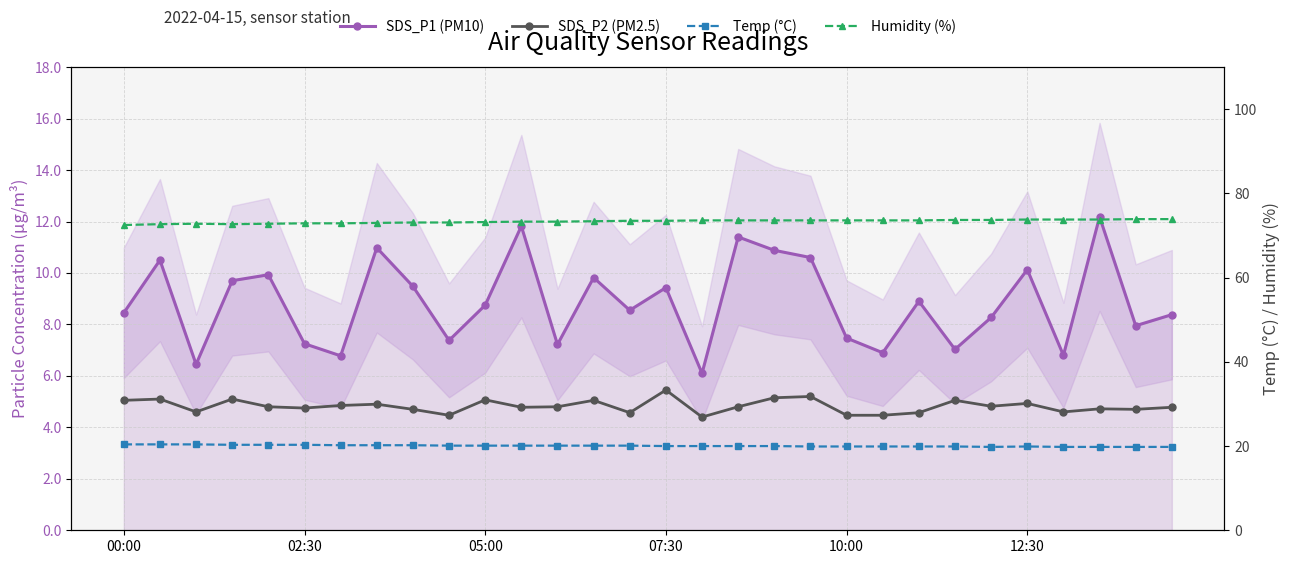

Is it true that SDS_P2 (PM2.5) equals 6.3 at 29?

False